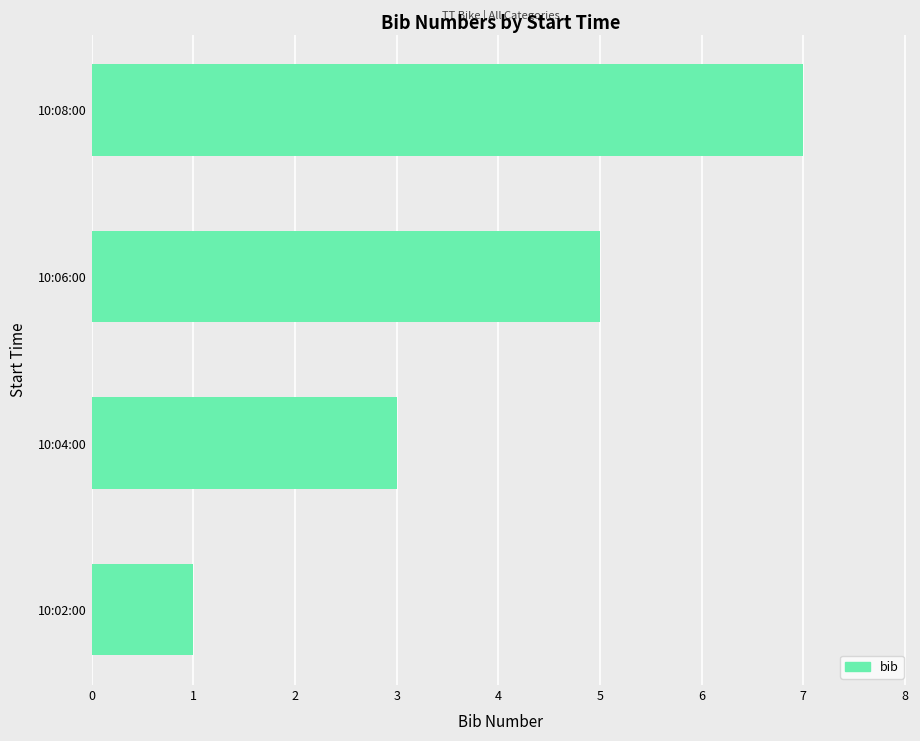

True or false: the data shows 2 at 10:02:00.

False